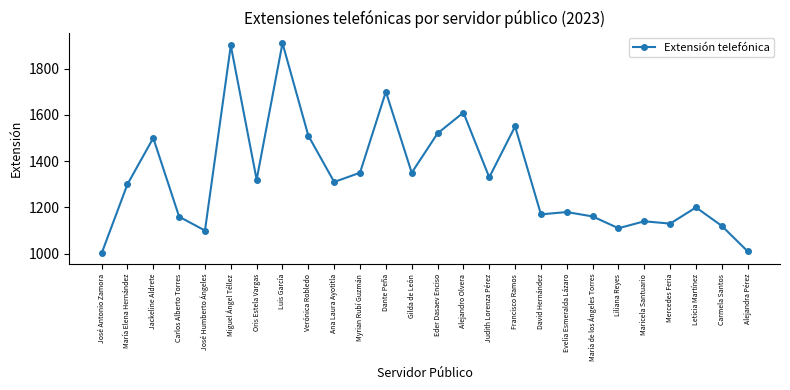

Which has a higher value, Francisco Ramos or Liliana Reyes?

Francisco Ramos